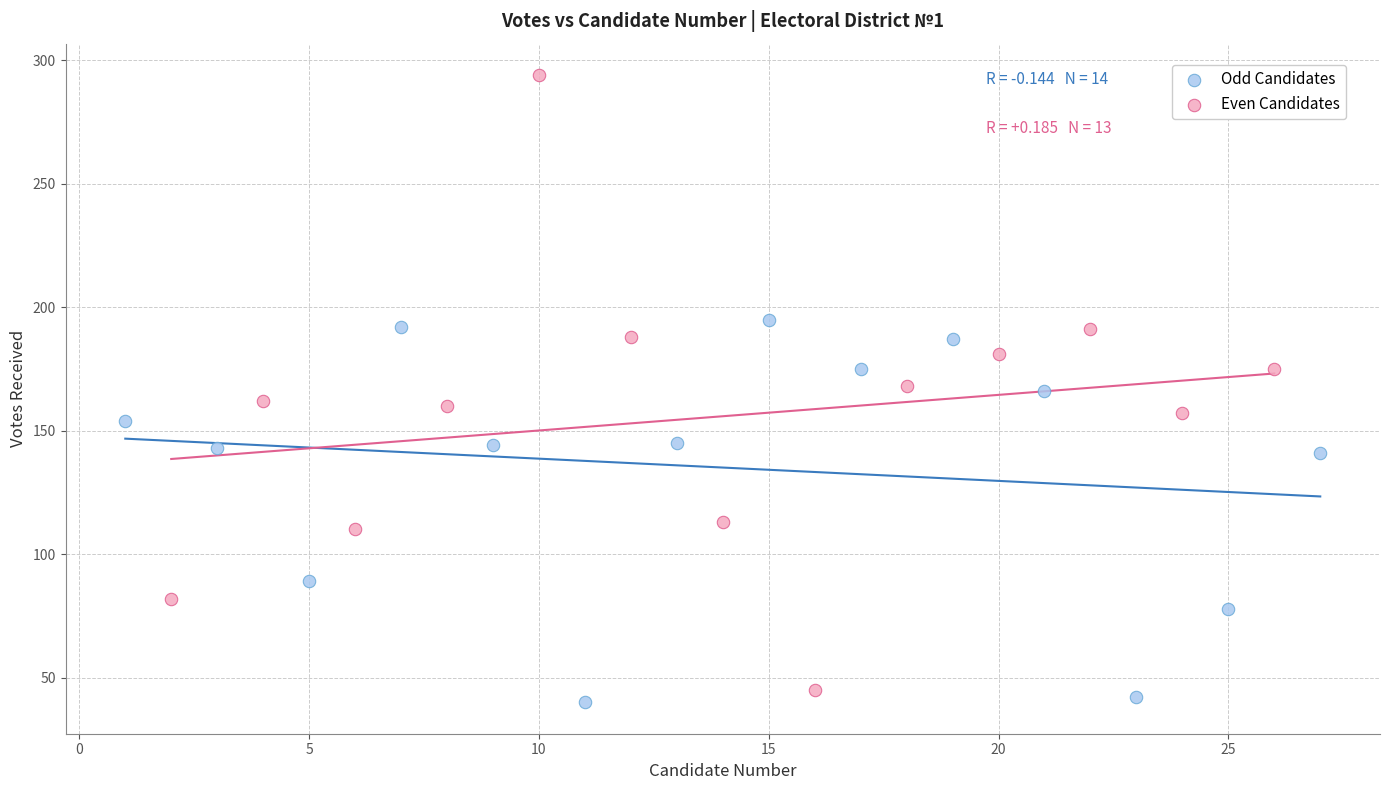

Which series contains the highest Y value?

Even Candidates